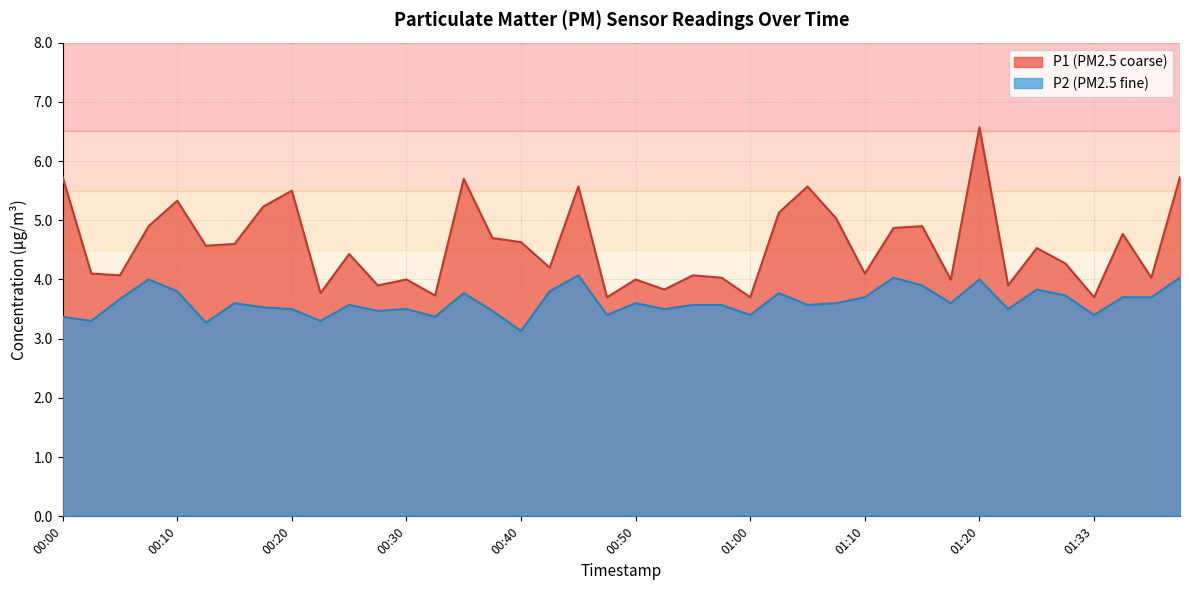

Read the P1 value at 00:15.

4.6